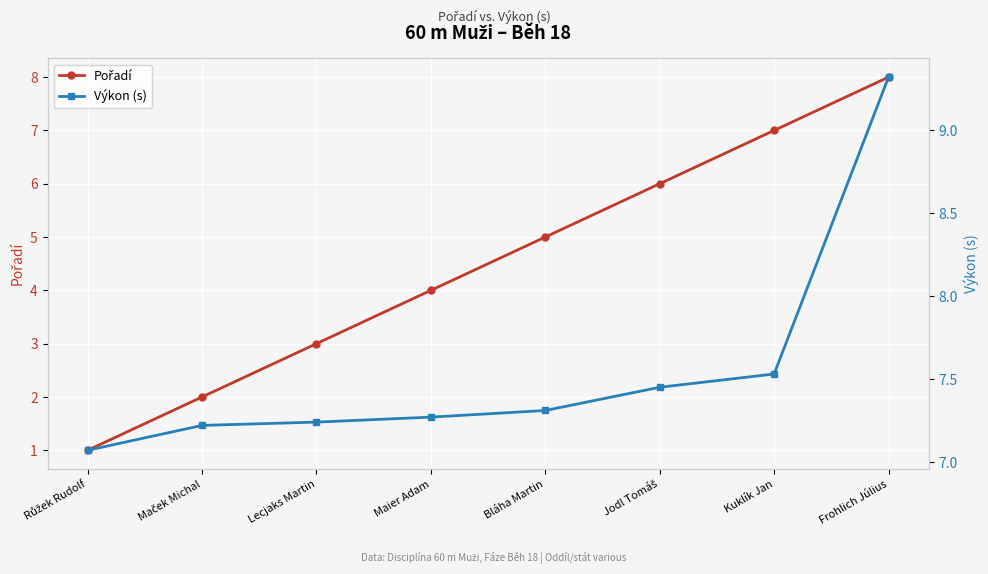

Which category has the lowest value in the Pořadí series?

Růžek Rudolf